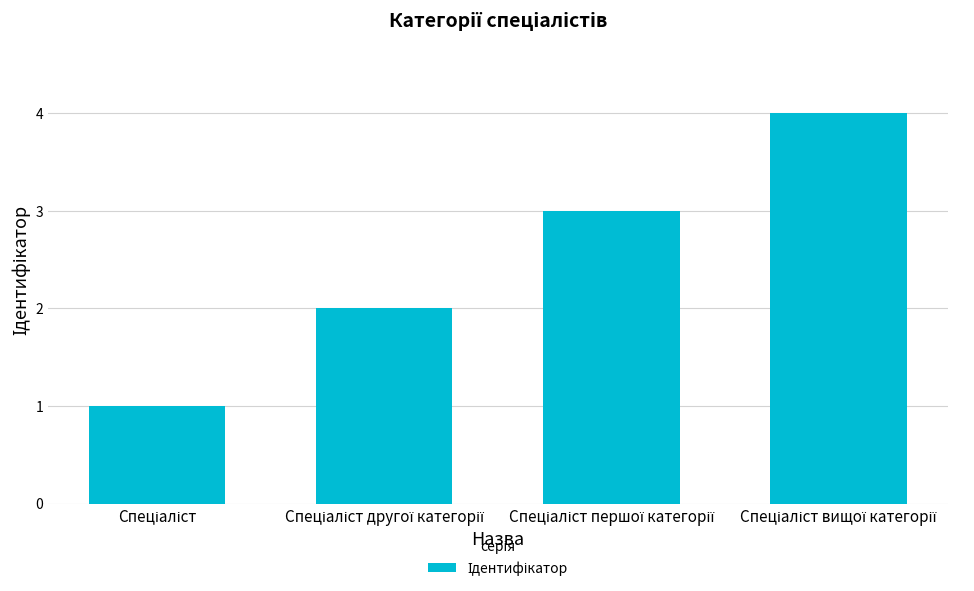

How many data points are less than 3?

2